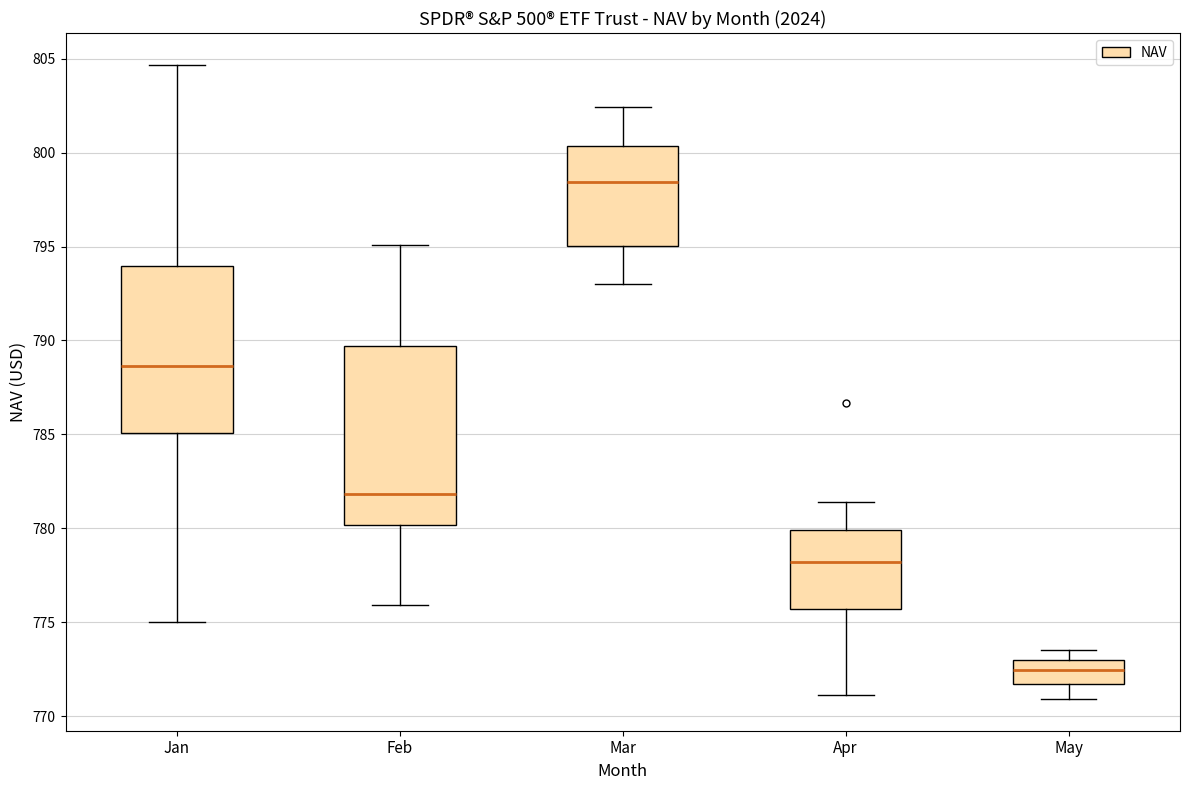

Reading left to right, transcribe this box plot: for each box, give where its median line is, the range the box spans, and where its two whiskers end, as read against the y-axis. The values are not printed on the chart, so give them approximately, as read against the axis.

Jan: median 788.5, box 785.0 to 794.0, whiskers 775.0 to 804.5
Feb: median 782.0, box 780.0 to 789.5, whiskers 776.0 to 795.0
Mar: median 798.5, box 795.0 to 800.5, whiskers 793.0 to 802.5
Apr: median 778.0, box 775.5 to 780.0, whiskers 771.0 to 781.5
May: median 772.5, box 771.5 to 773.0, whiskers 771.0 to 773.5